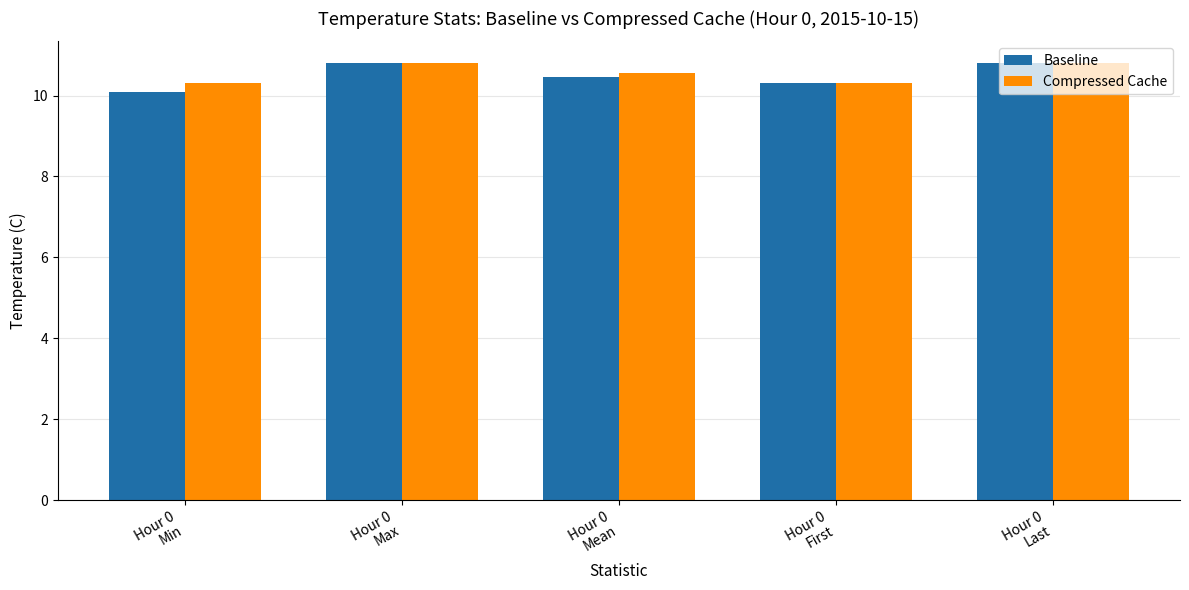

What is the difference between the maximum and minimum values in the Compressed Cache series?

0.5